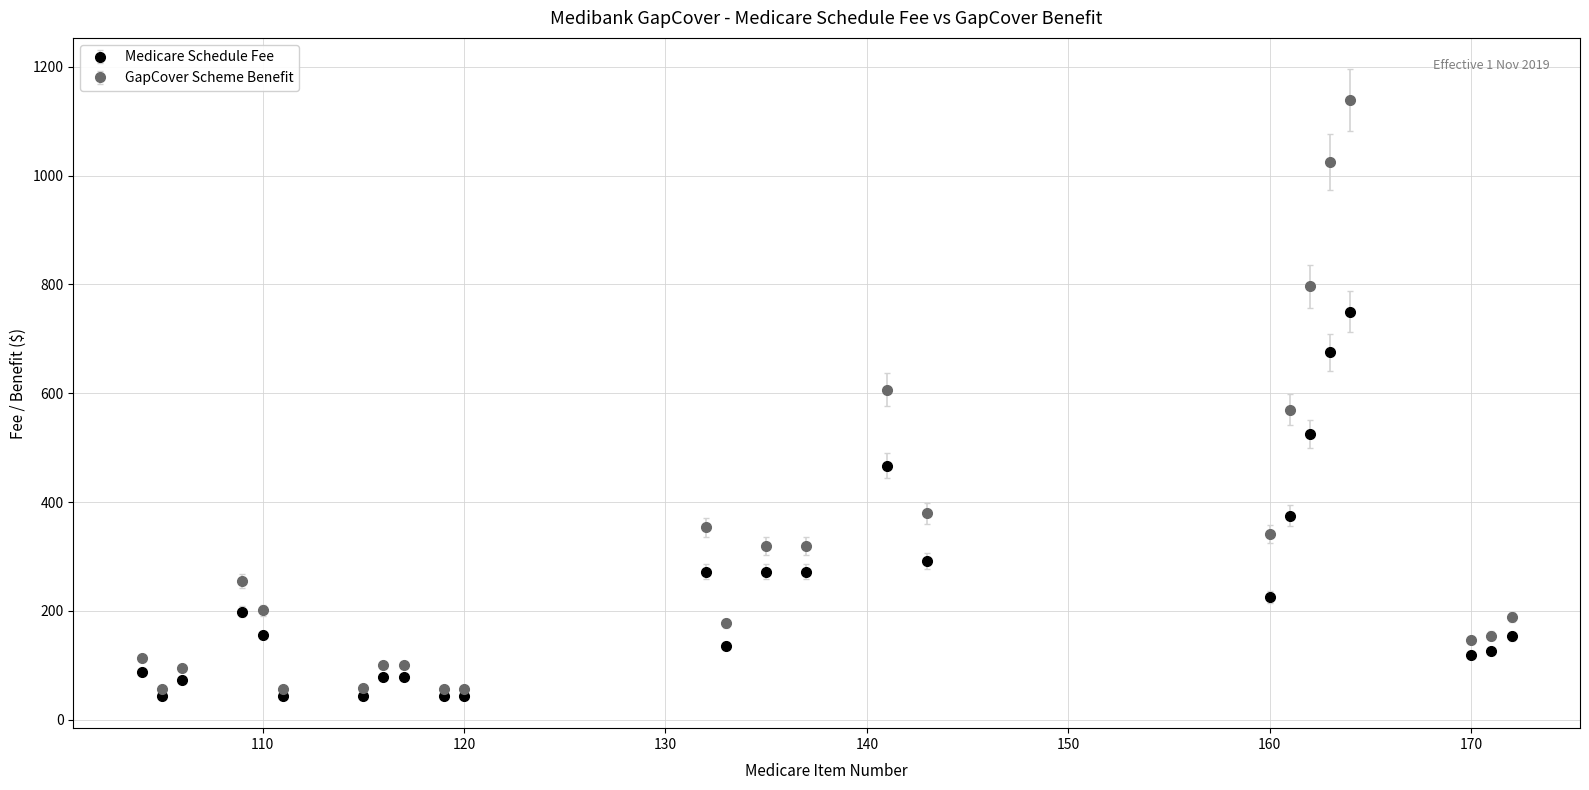

Which series has the largest range (max minus min)?

GapCover Scheme Benefit